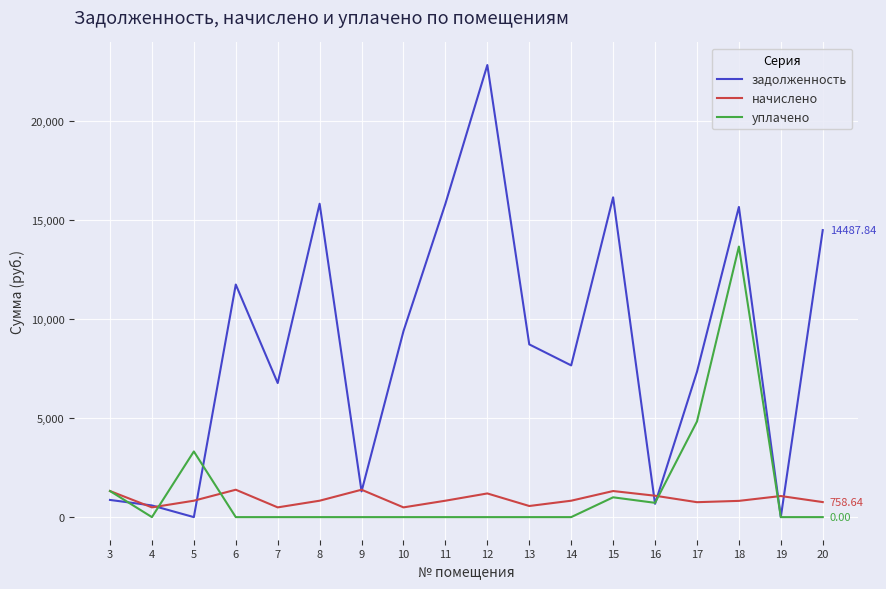

Is the value of уплачено at 6 greater than the value of задолженность at 8?

No